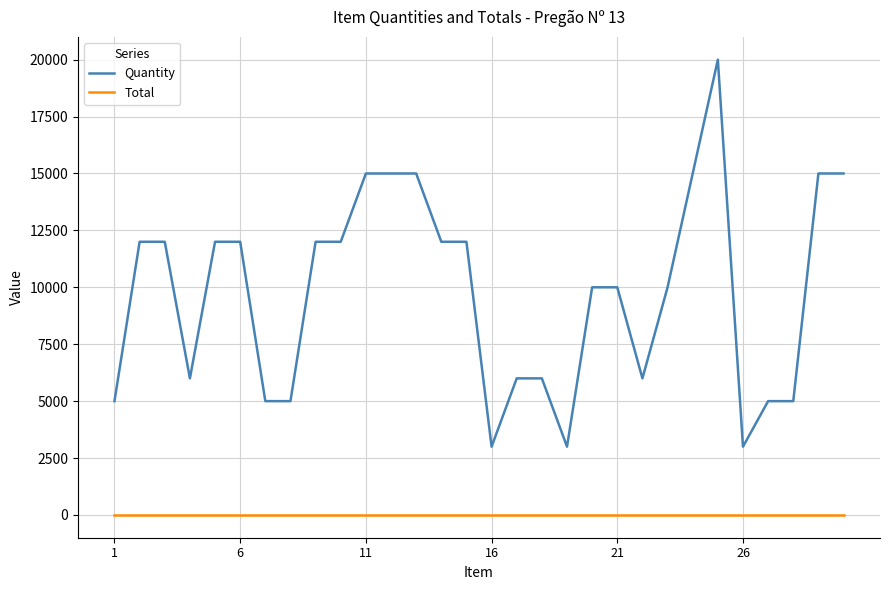

What is the greatest value displayed?

20000